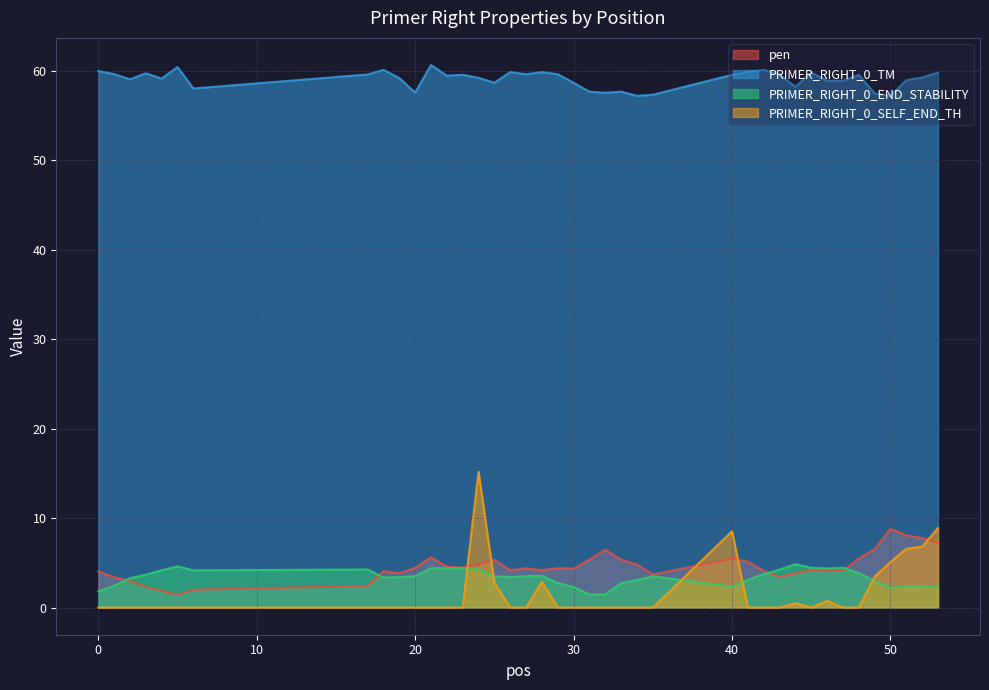

How many series are shown in this chart?

4